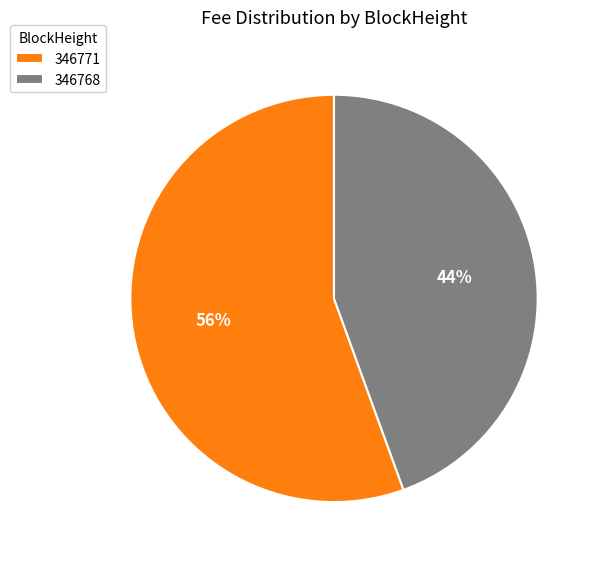

What is the smallest slice in the pie chart?

346768